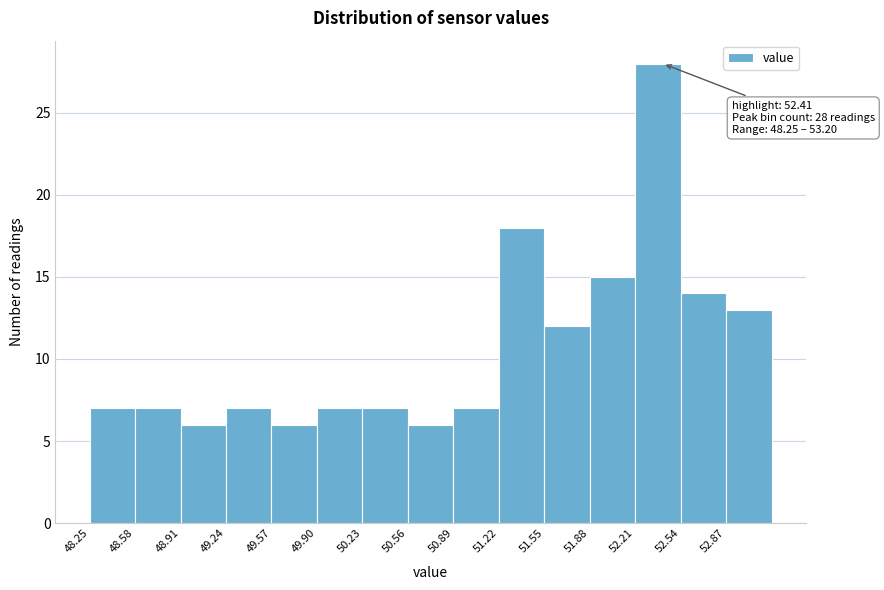

Which range on the x-axis has the tallest bar?

52.21 to 52.54